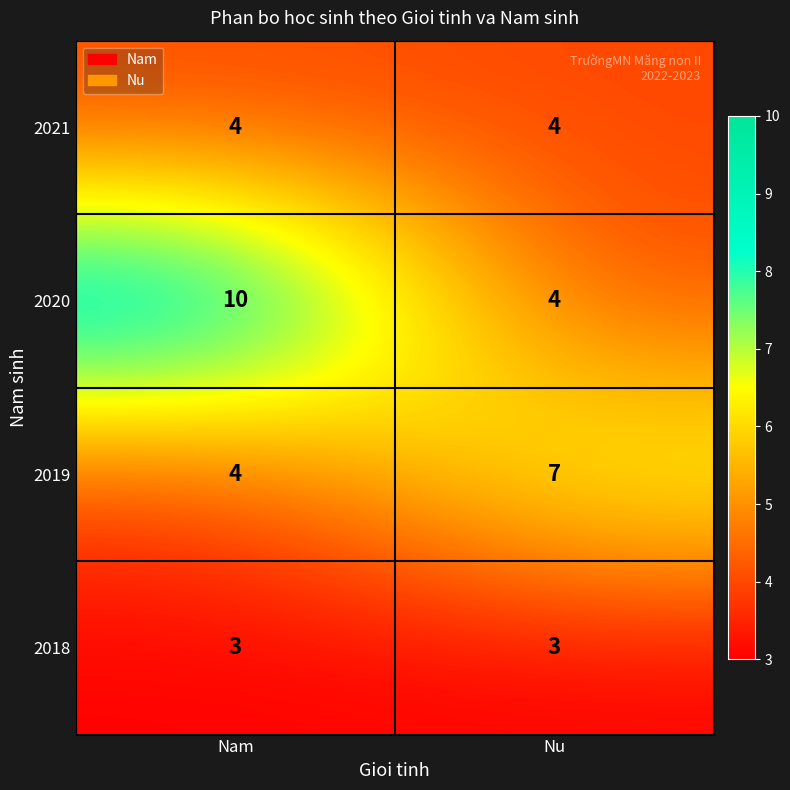

Which series changed the most between Nam and Nu?

2020